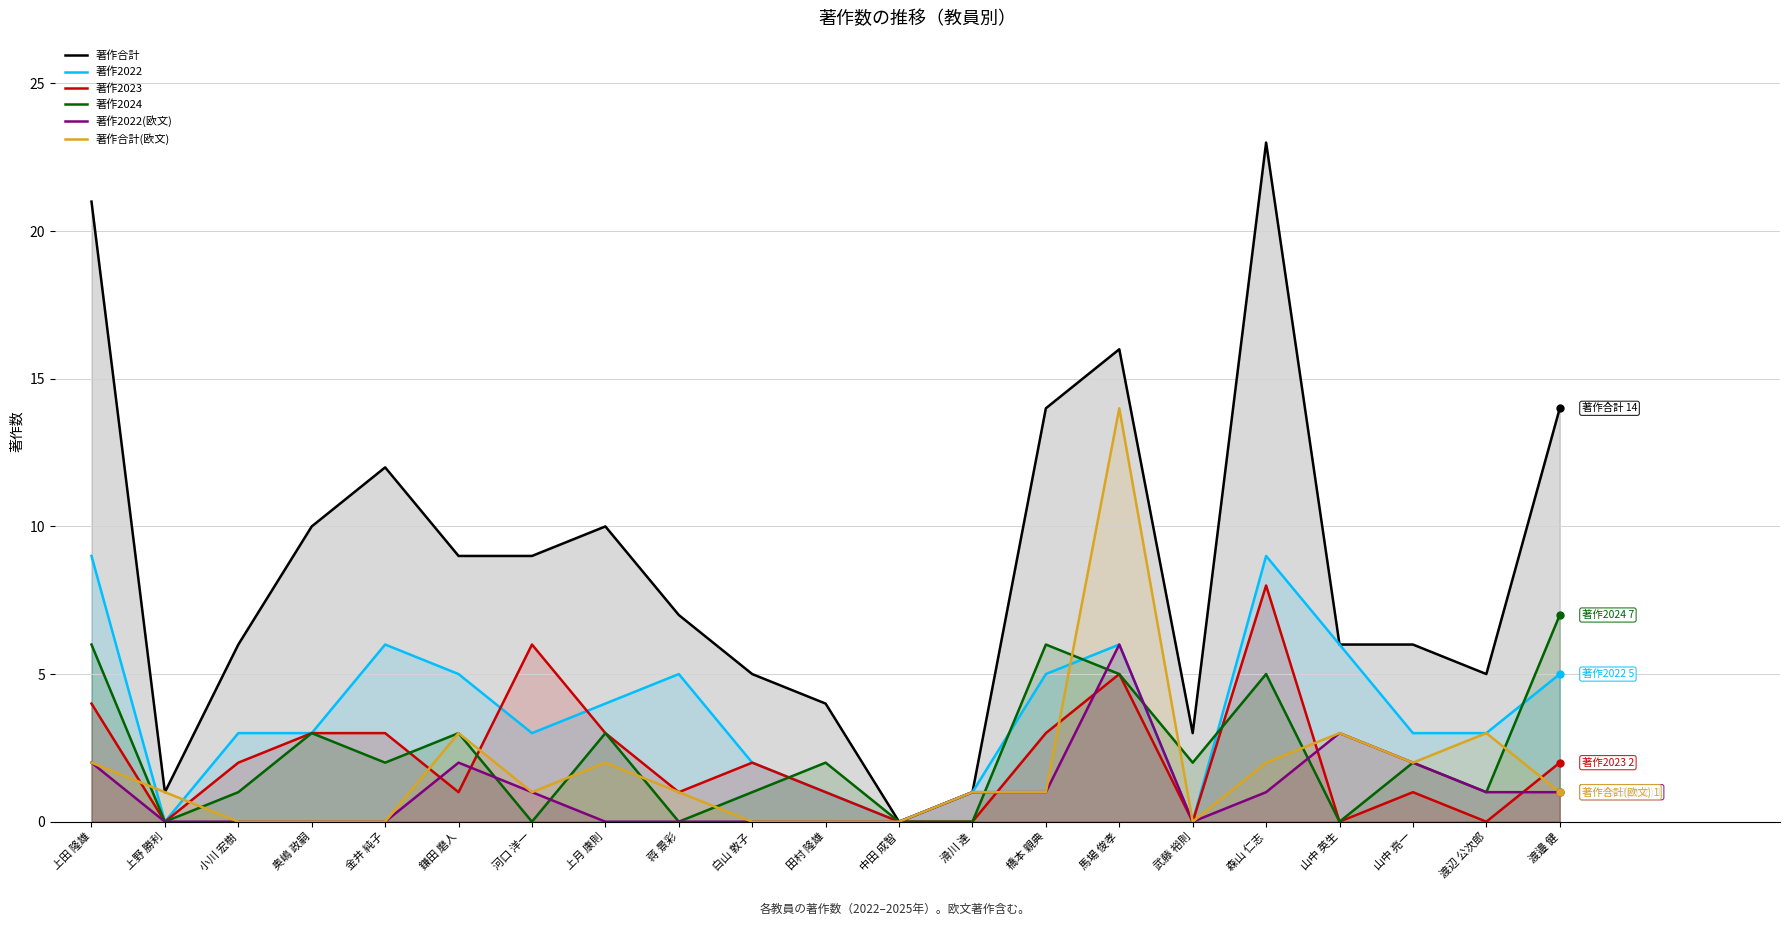

How many lines are shown in the chart?

6